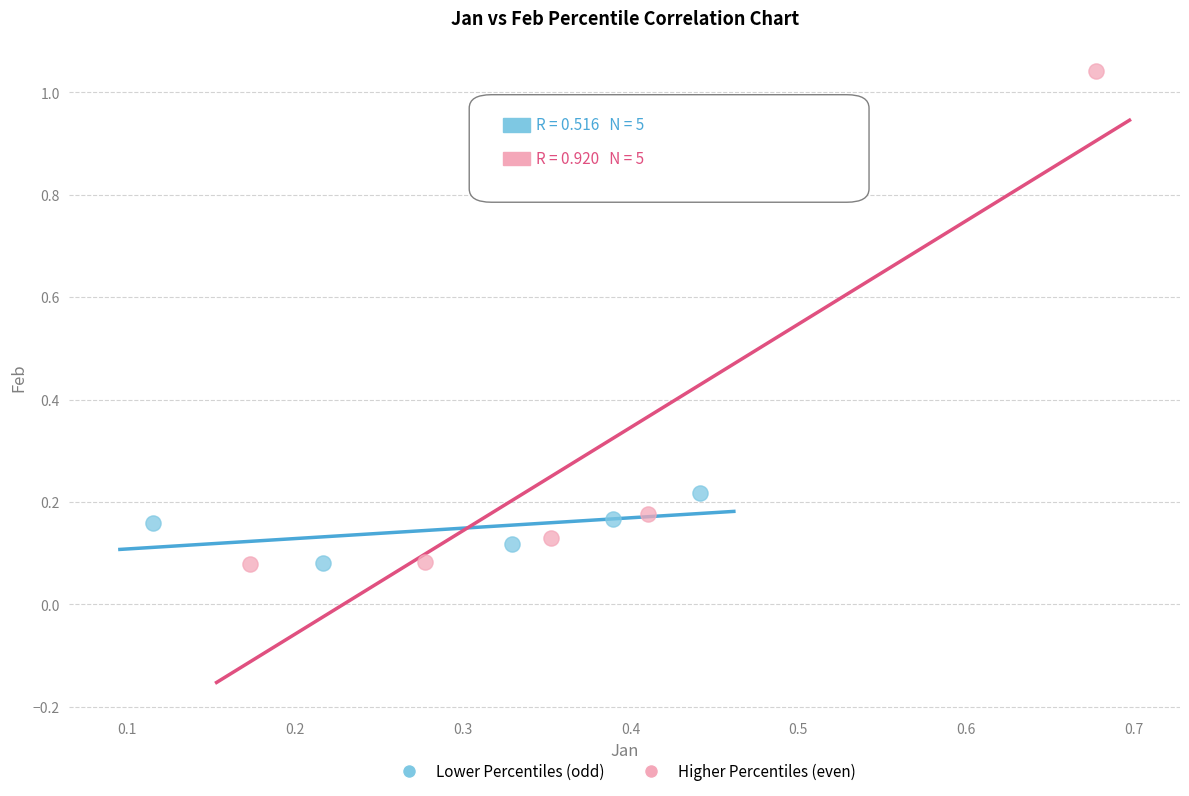

Which series has the largest Y range (max minus min)?

Higher Percentiles (even)